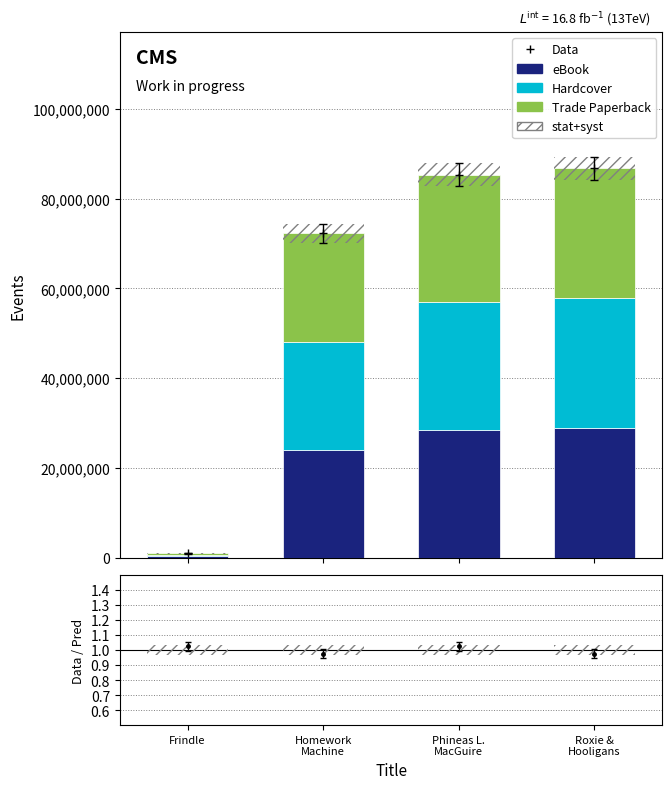

Which label corresponds to the largest value in the chart?

Roxie &
Hooligans